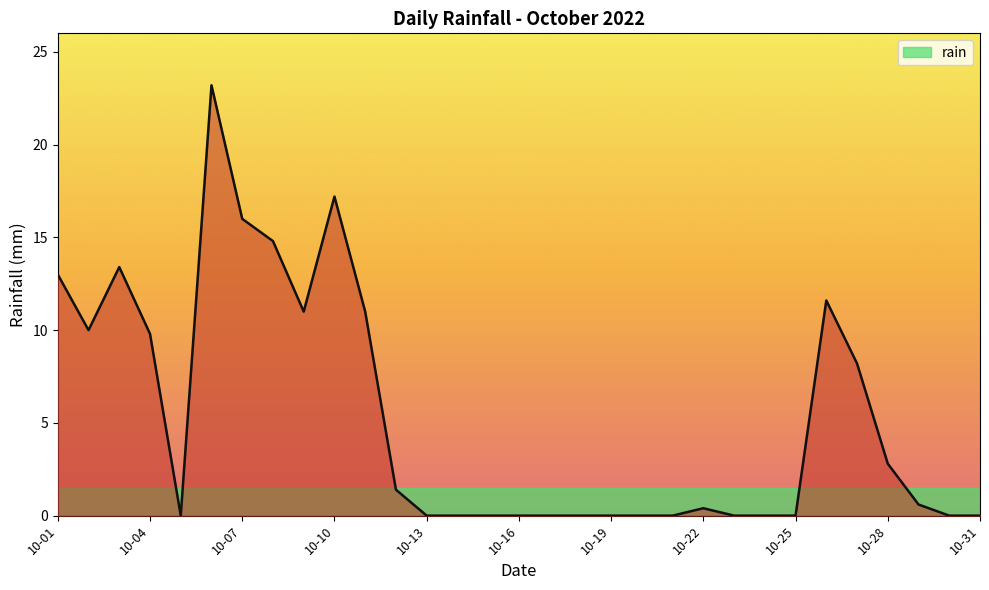

What is the greatest value displayed?

23.2